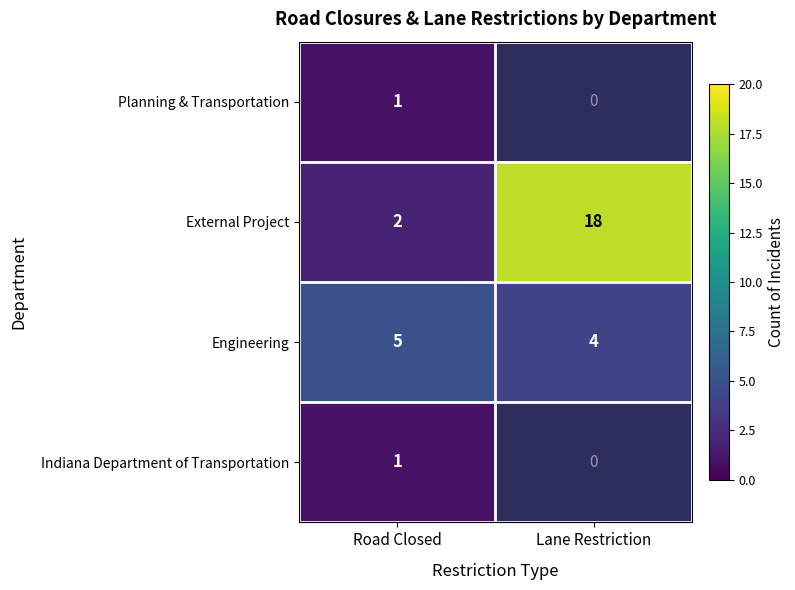

How many data points in External Project are less than 18?

1